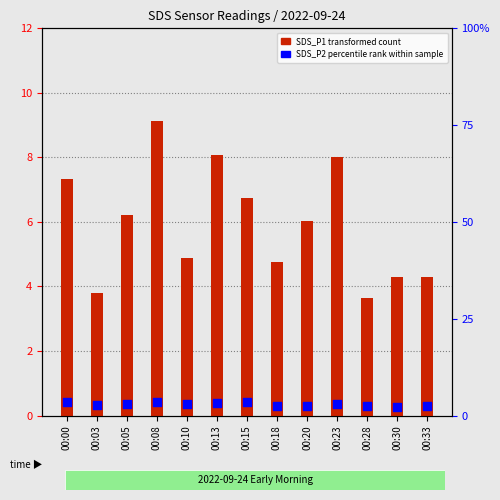

What is the total value across all series at 00:00?

10.9